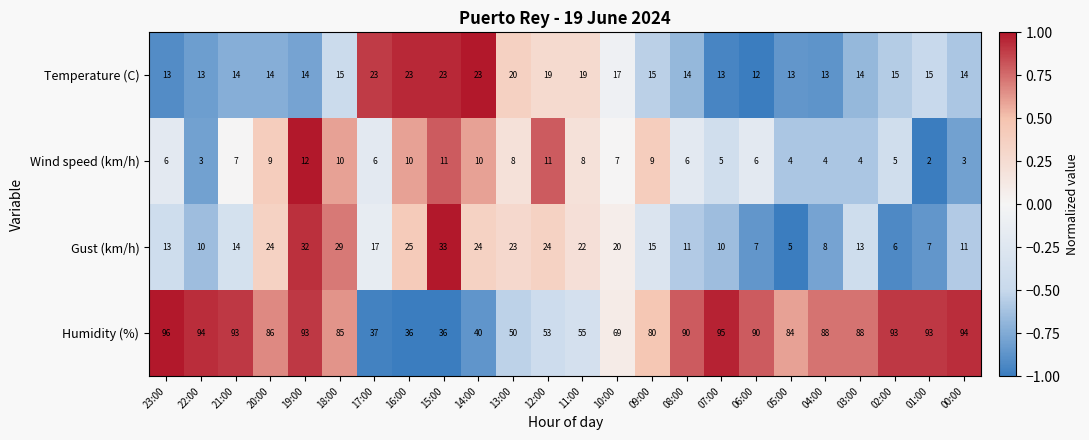

The value of Temperature (C) at 17:00 is 23. True or false?

True